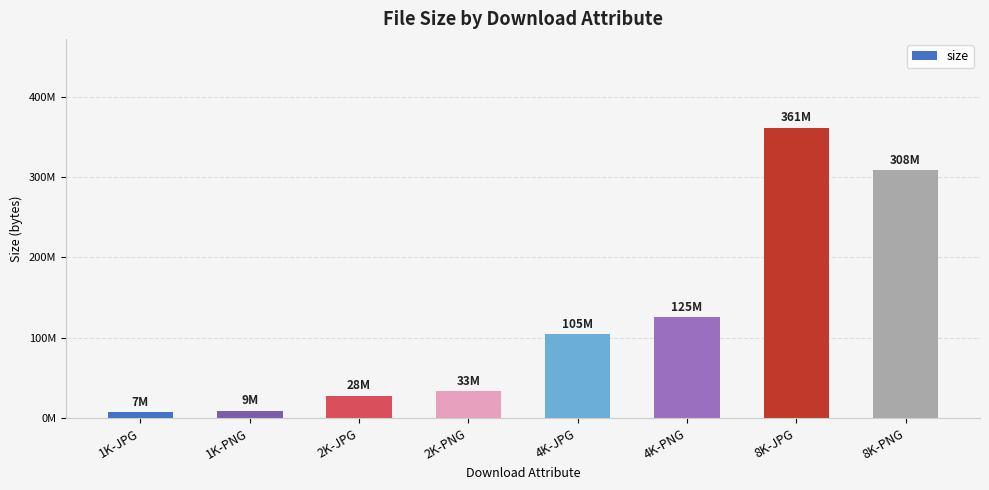

Reading right to left, what are all the values shown in this chart?

8K-PNG=308328355	8K-JPG=361423373	4K-PNG=125416986	4K-JPG=104835202	2K-PNG=33185868	2K-JPG=27723155	1K-PNG=9230088	1K-JPG=7114688